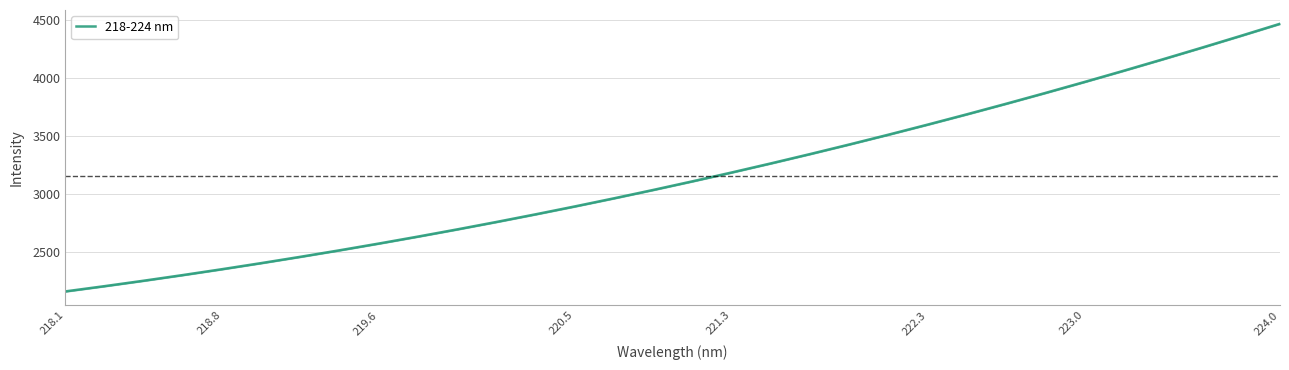

Is this an area chart (filled region under the line)?

No